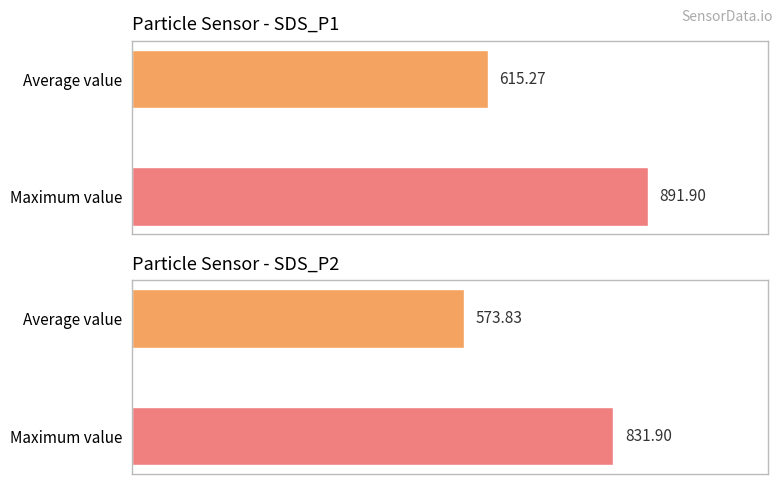

What is the sum of all SDS_P1 values?

1507.2